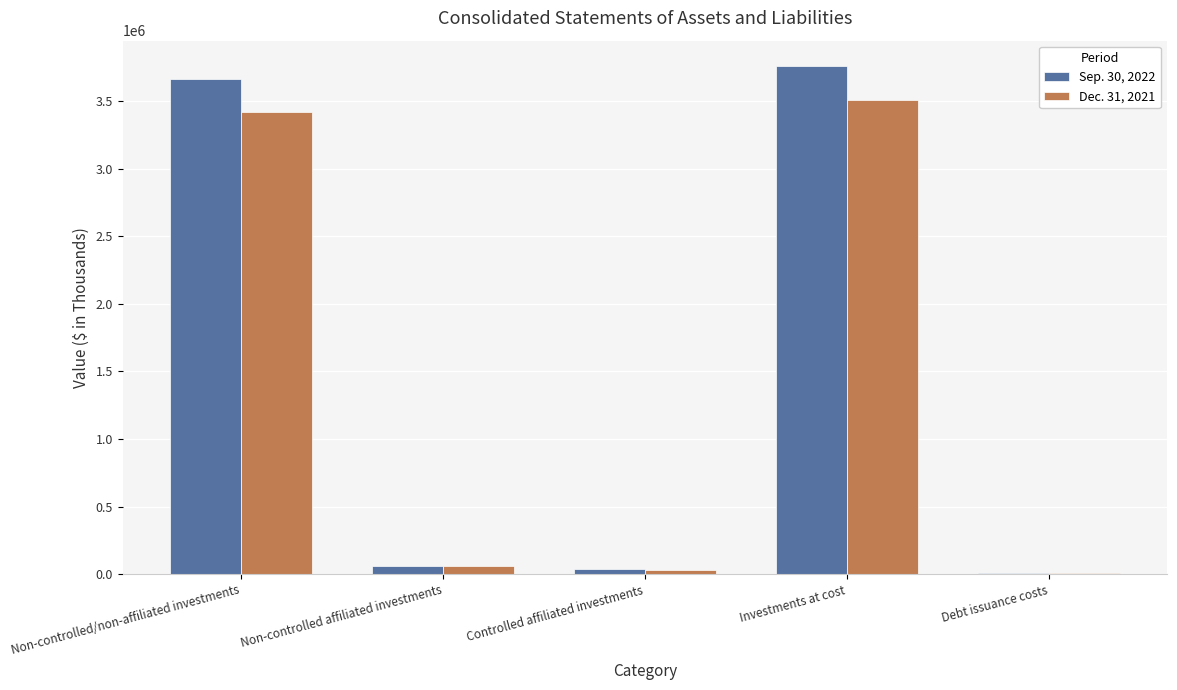

At which category is the sum across all series the highest?

Investments at cost